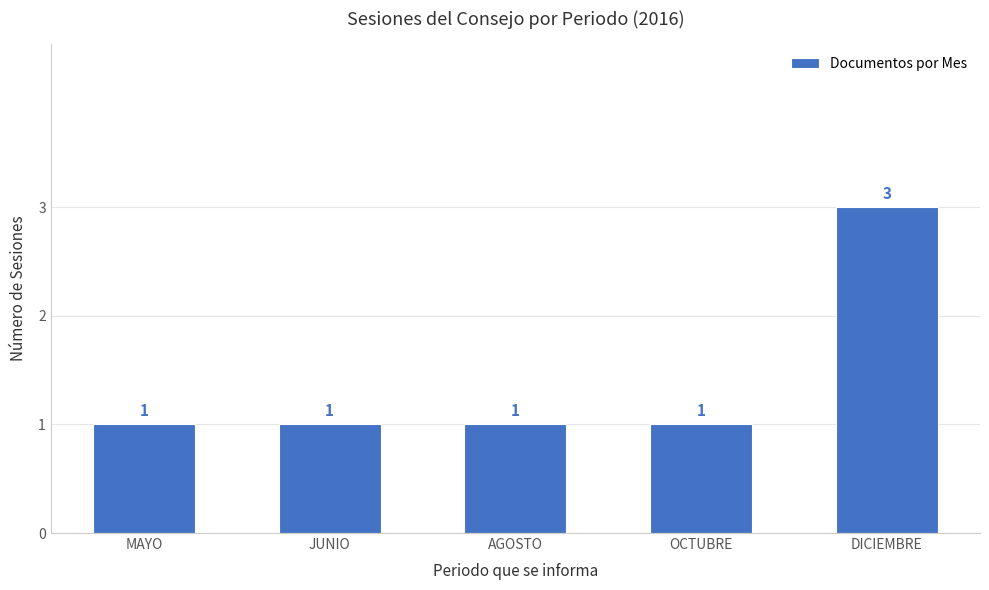

At which category does the chart reach its peak across all series?

DICIEMBRE